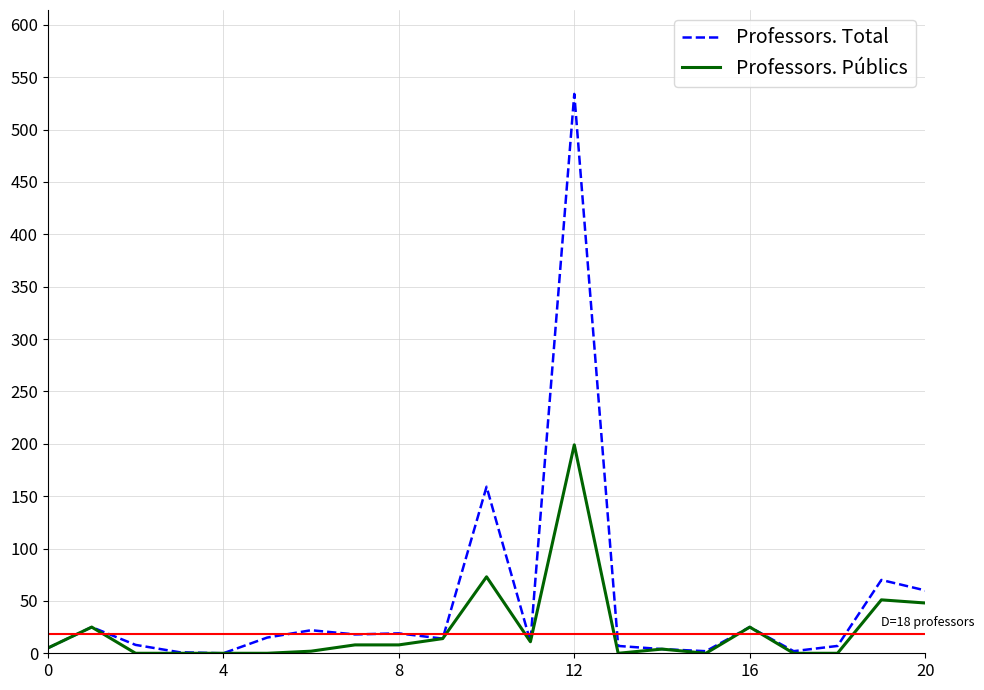

What is the maximum value for Professors. Total?

534